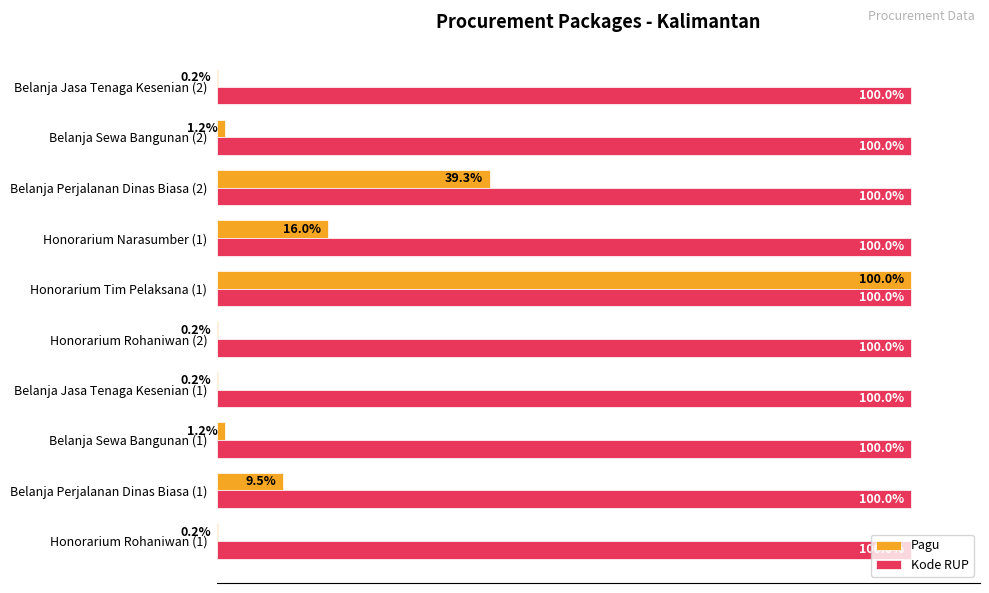

At which category is the sum across all series the highest?

Honorarium Tim Pelaksana (1)